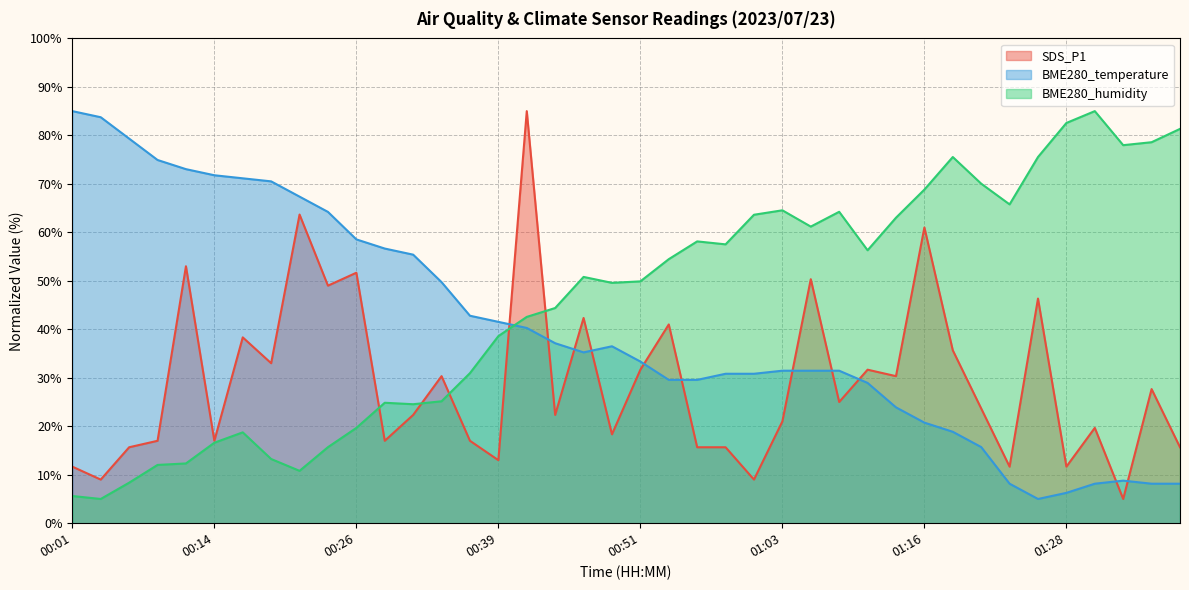

Which series changed the most between 00:24 and 00:53?

BME280_humidity